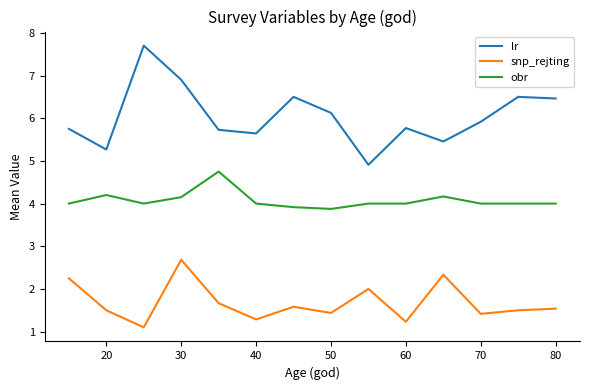

What is the greatest value displayed?

7.7